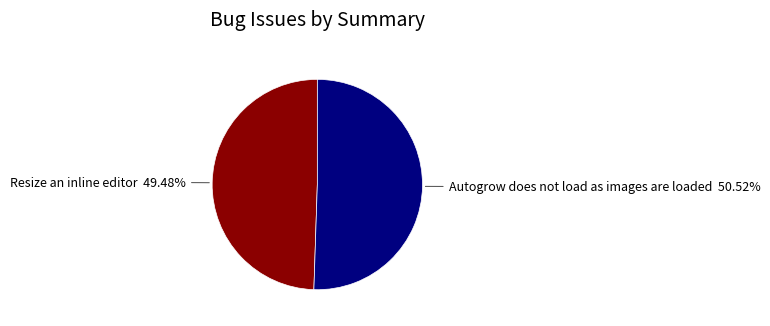

Rank the categories by value from highest to lowest.

Autogrow does not load as images are loaded, Resize an inline editor